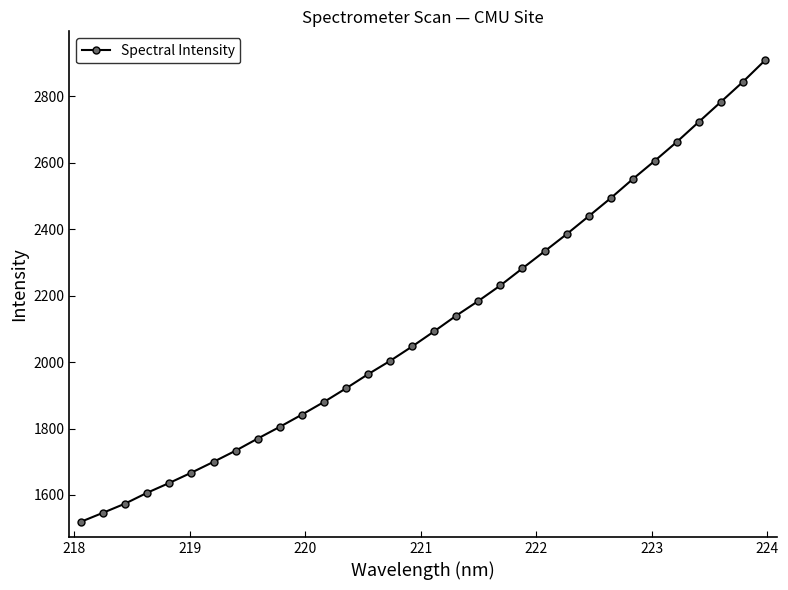

True or false: the data has more than 2 interior local peaks.

False